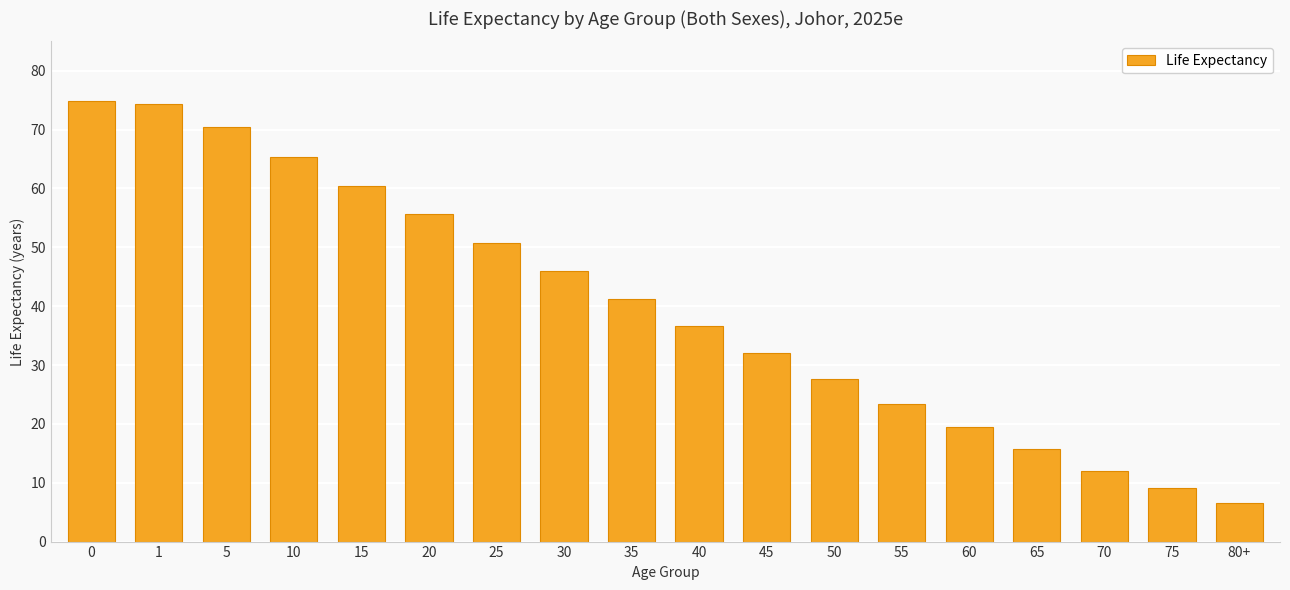

What is the sum of all values?

721.3